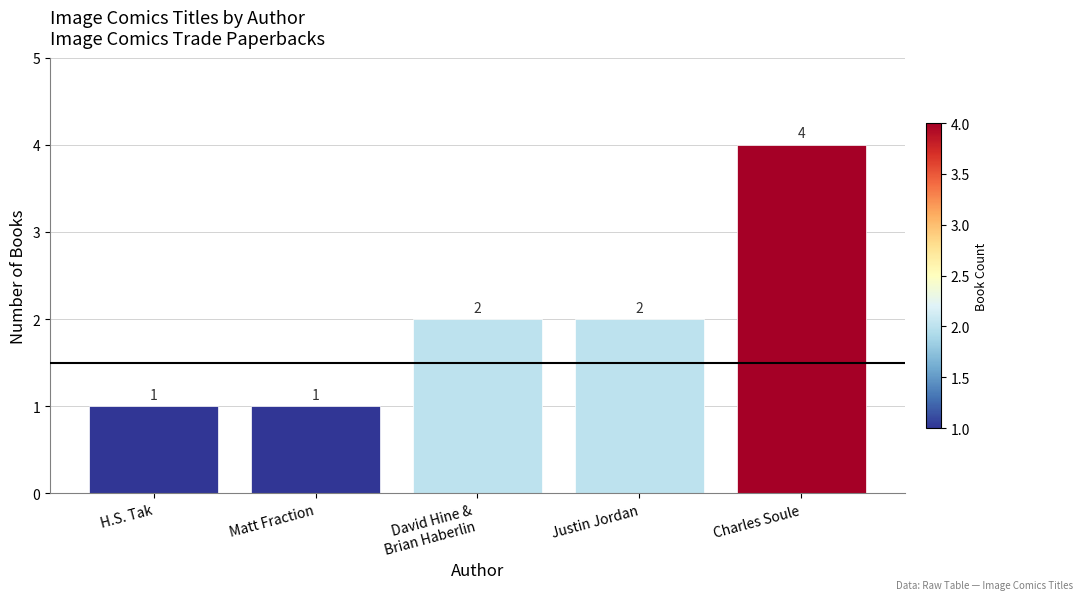

What is the difference between the second highest and minimum values?

1